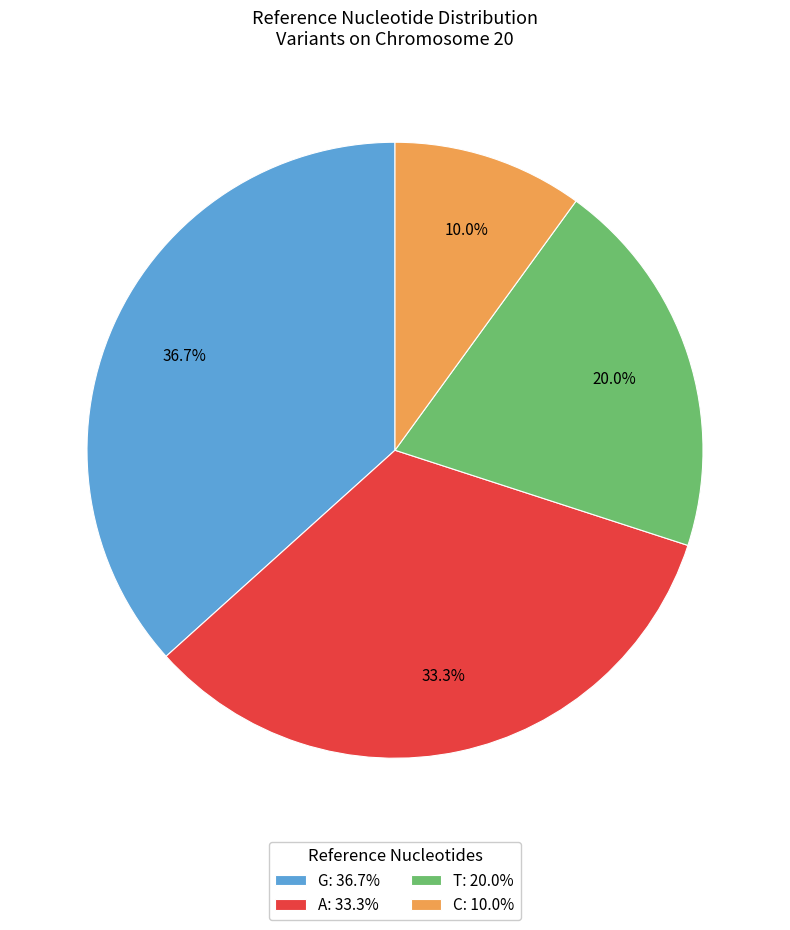

What is the largest slice in the pie chart?

G